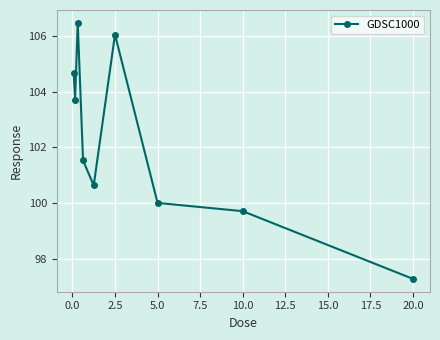

What is the sum of all values?

920.0